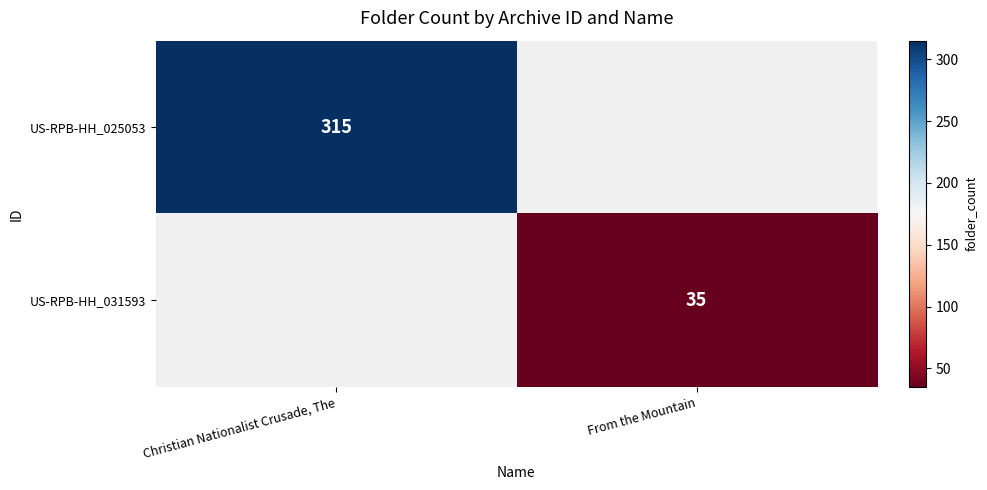

The value of US-RPB-HH_031593 at From the Mountain is 13. True or false?

False